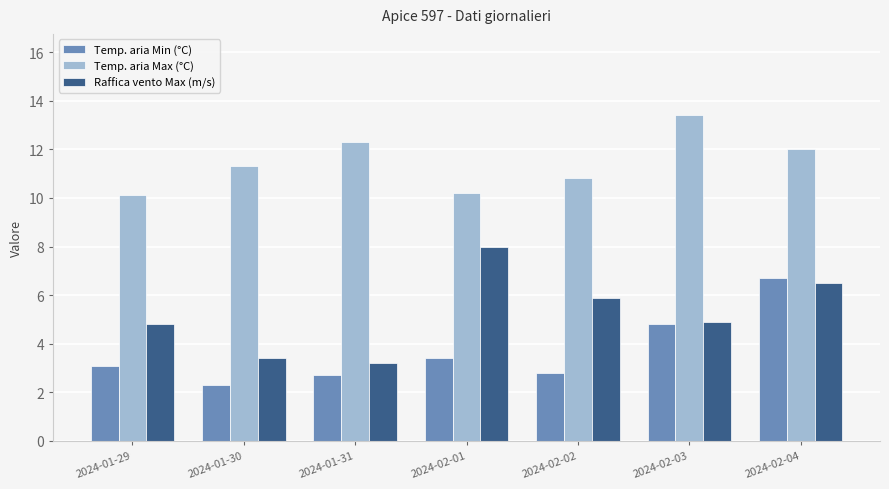

Reading left to right, transcribe all the data shown in this chart.

Temp. aria Min (°C): 2024-01-29=3.1	2024-01-30=2.3	2024-01-31=2.7	2024-02-01=3.4	2024-02-02=2.8	2024-02-03=4.8	2024-02-04=6.7
Temp. aria Max (°C): 2024-01-29=10.1	2024-01-30=11.3	2024-01-31=12.3	2024-02-01=10.2	2024-02-02=10.8	2024-02-03=13.4	2024-02-04=12.0
Raffica vento Max (m/s): 2024-01-29=4.8	2024-01-30=3.4	2024-01-31=3.2	2024-02-01=8.0	2024-02-02=5.9	2024-02-03=4.9	2024-02-04=6.5